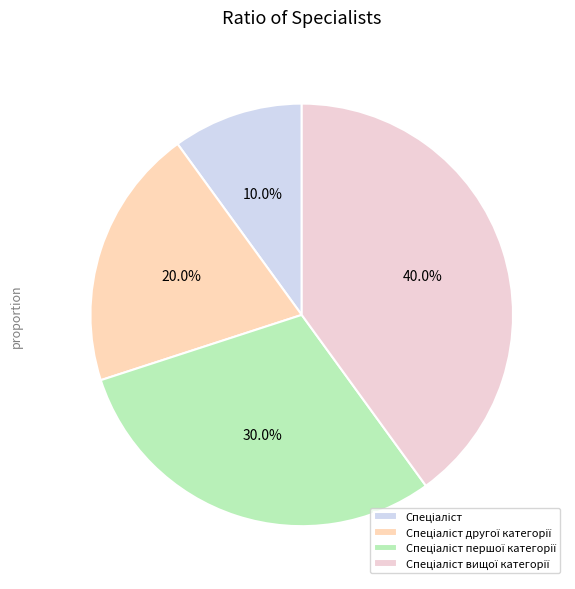

Count the number of slices in the pie.

4